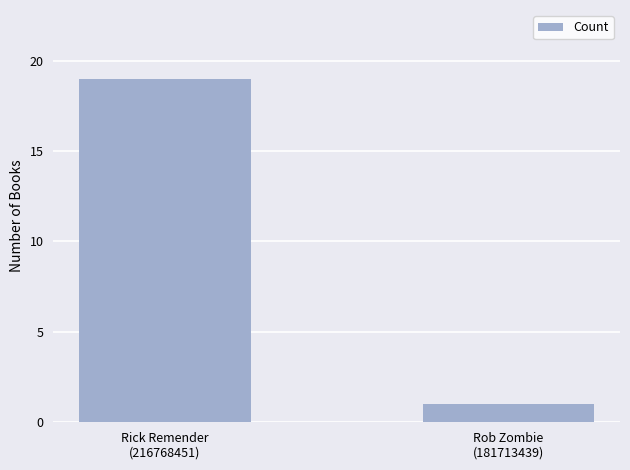

What is the greatest value displayed?

19